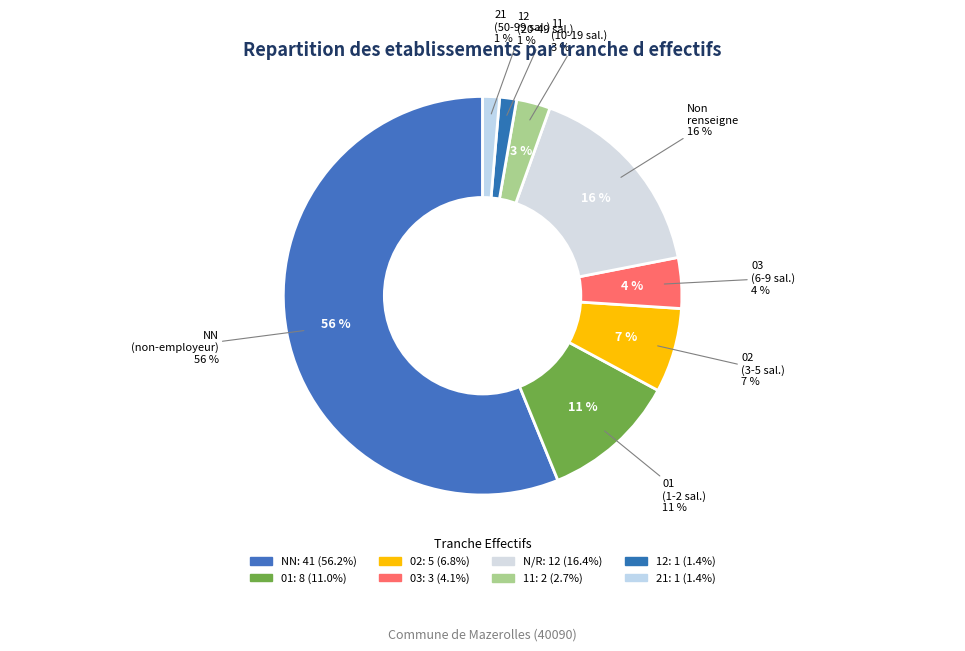

How many segments does this pie chart have?

8